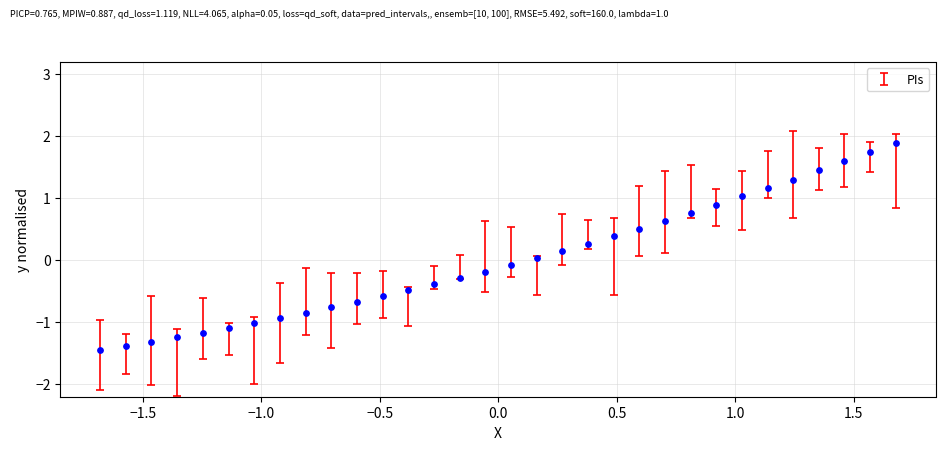

What is the range of Y values (max minus min)?

3.3